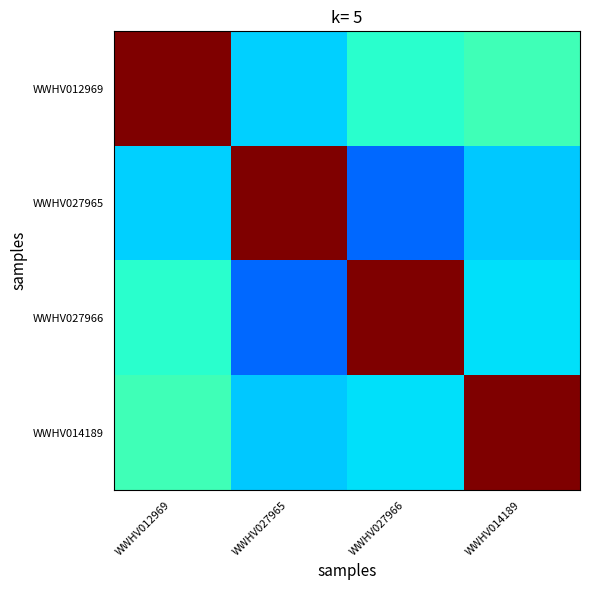

Reading left to right, extract all data points from this chart.

WWHV012969: WWHV012969=1.0	WWHV027965=0.3	WWHV027966=0.4	WWHV014189=0.4
WWHV027965: WWHV012969=0.3	WWHV027965=1.0	WWHV027966=0.2	WWHV014189=0.3
WWHV027966: WWHV012969=0.4	WWHV027965=0.2	WWHV027966=1.0	WWHV014189=0.3
WWHV014189: WWHV012969=0.4	WWHV027965=0.3	WWHV027966=0.3	WWHV014189=1.0